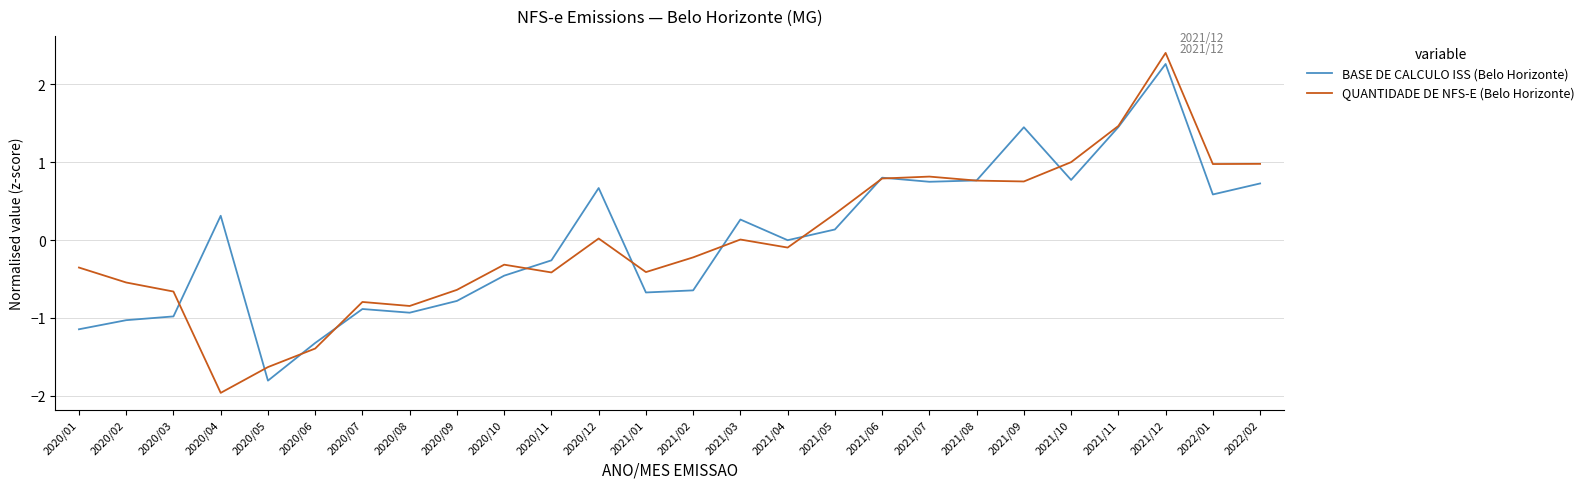

At which category is the sum across all series the highest?

2021/12